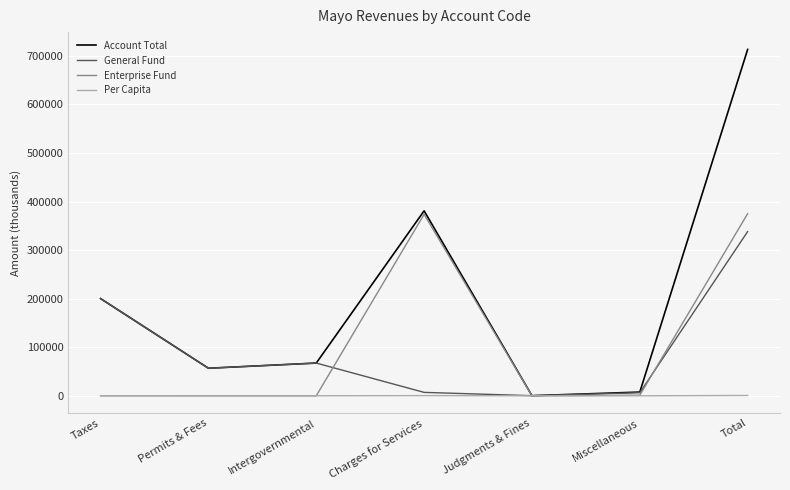

What is the difference between the second highest and minimum values in the Account Total series?

380701.0